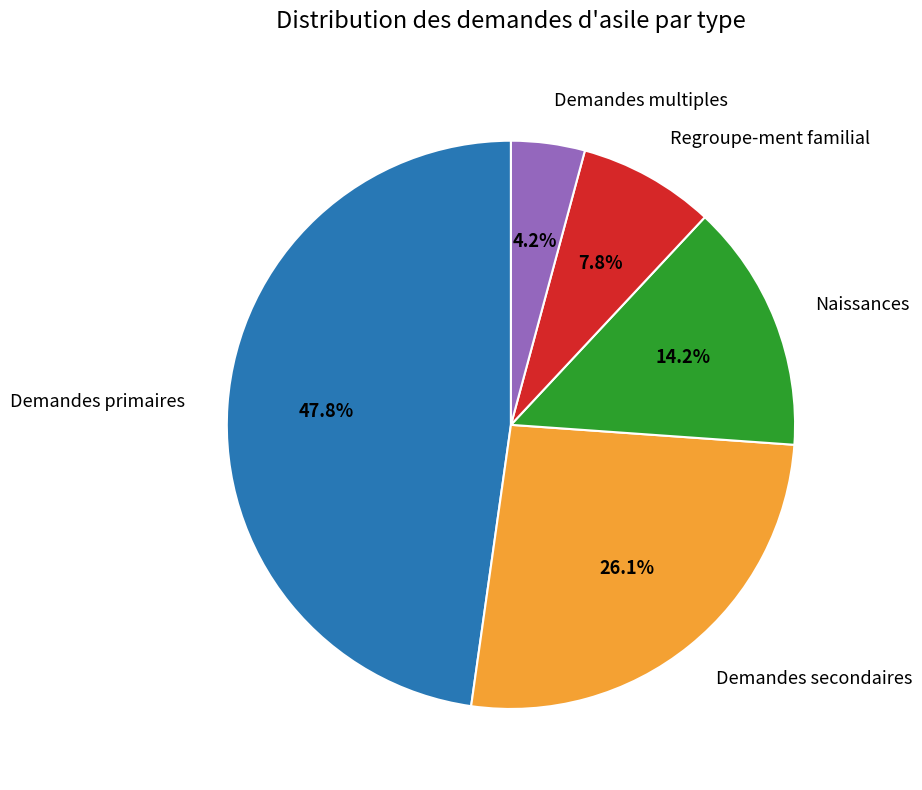

Is there a majority slice in this chart?

No